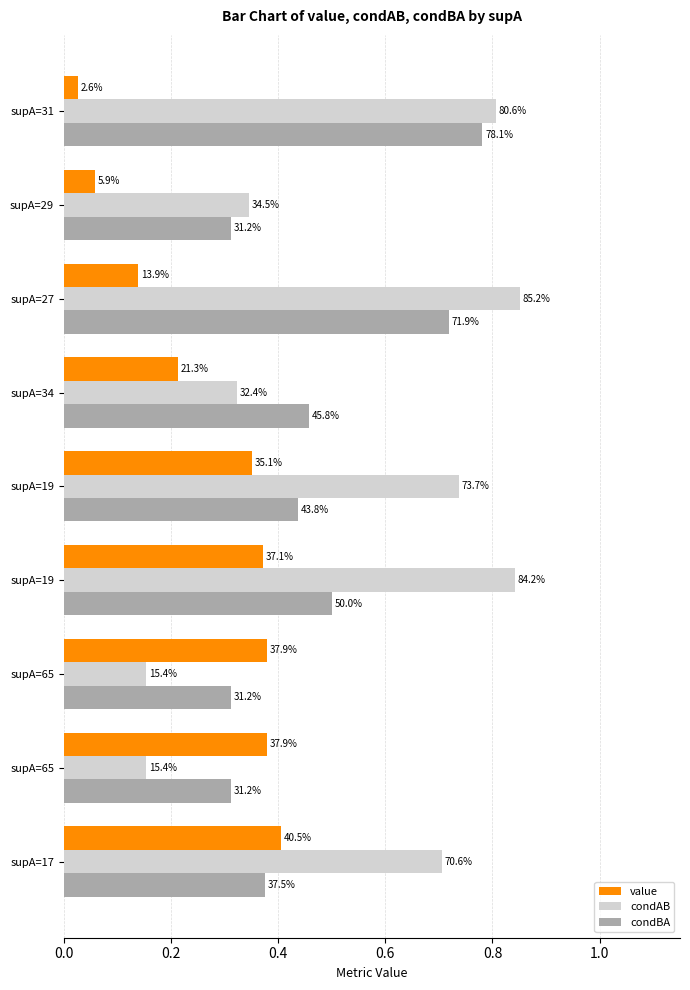

What are all the series names shown in the legend?

value, condAB, condBA